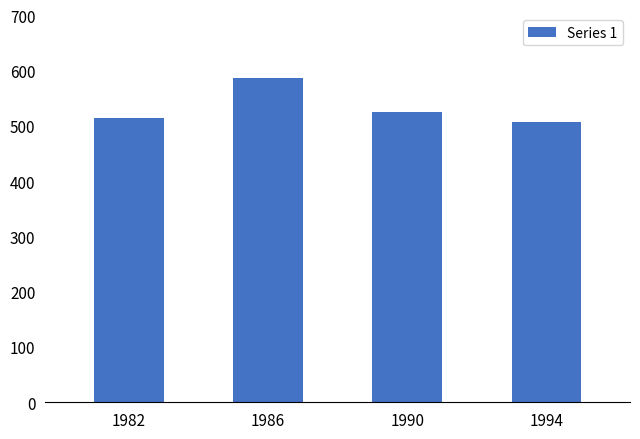

How many data points does each series have?

4